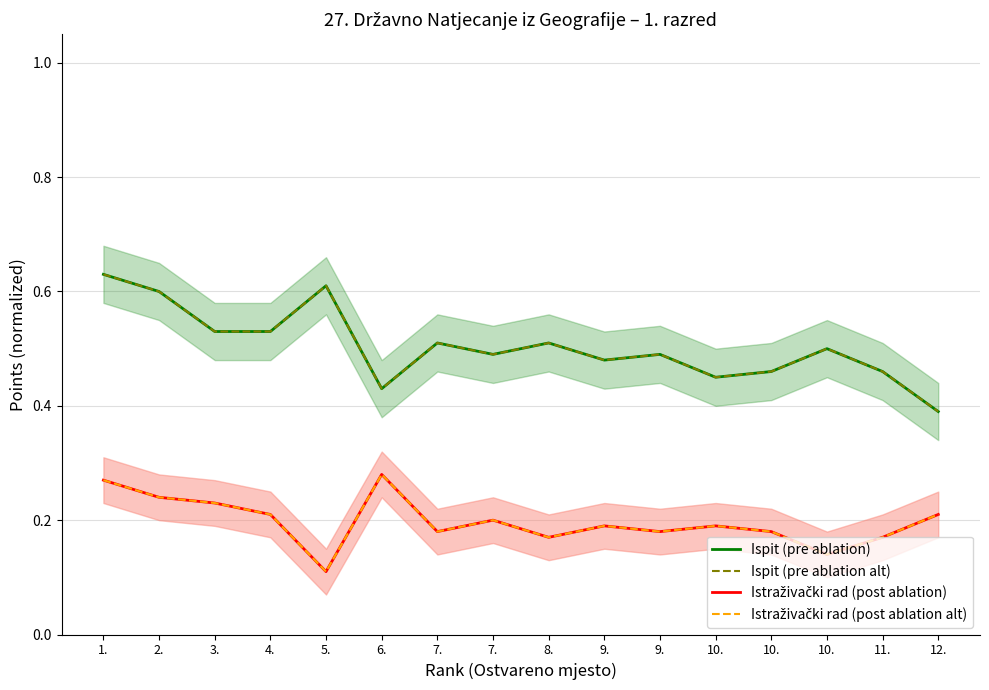

What is the label of the 5th point from the left?

5.